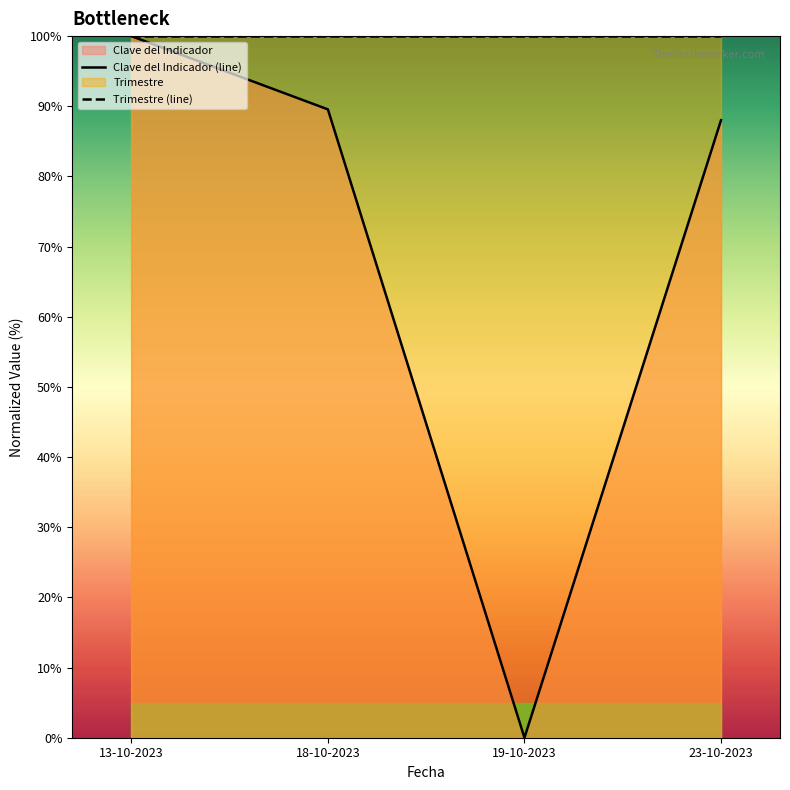

Which category has the lowest value in the Trimestre (line) series?

13-10-2023